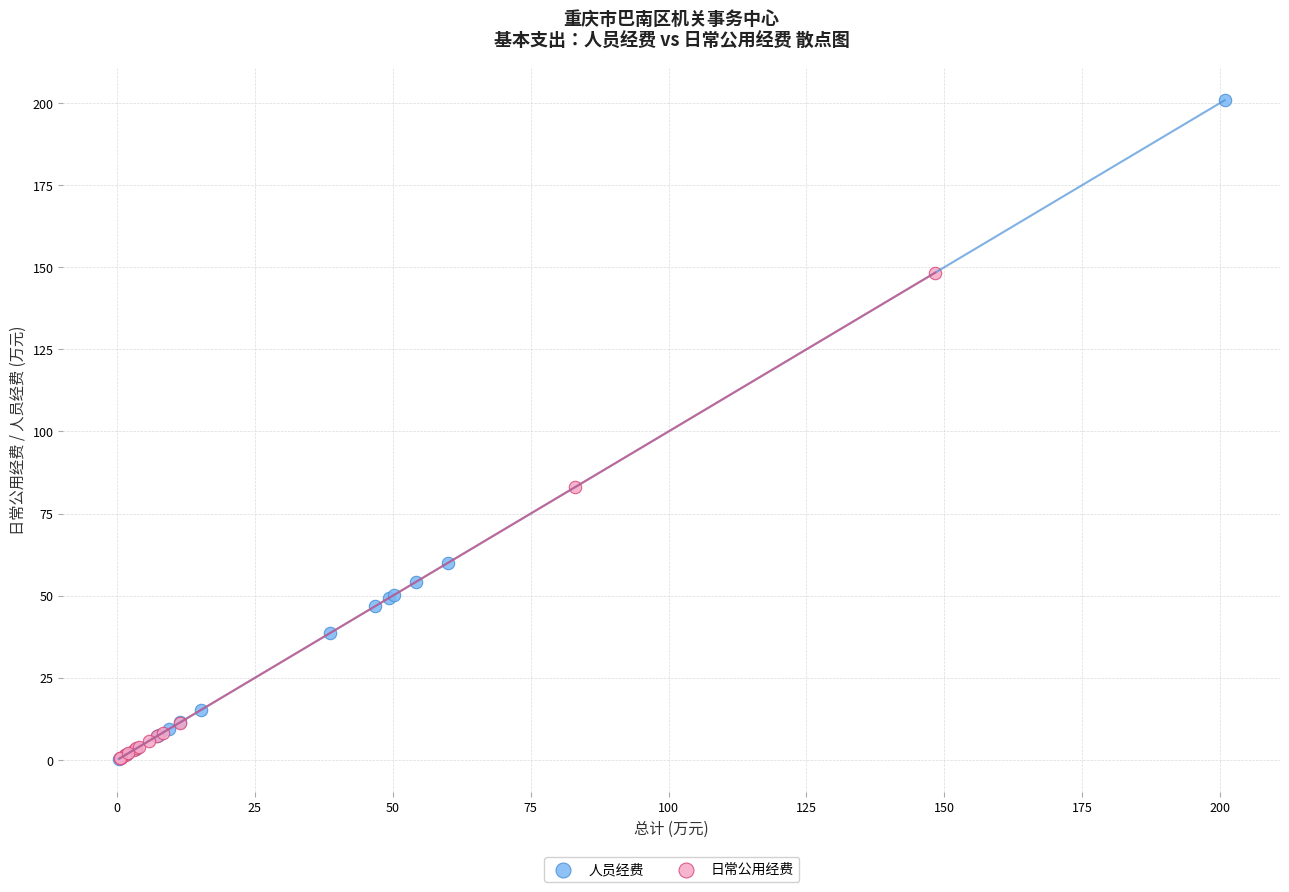

What are all the series names shown in the legend?

人员经费, 日常公用经费